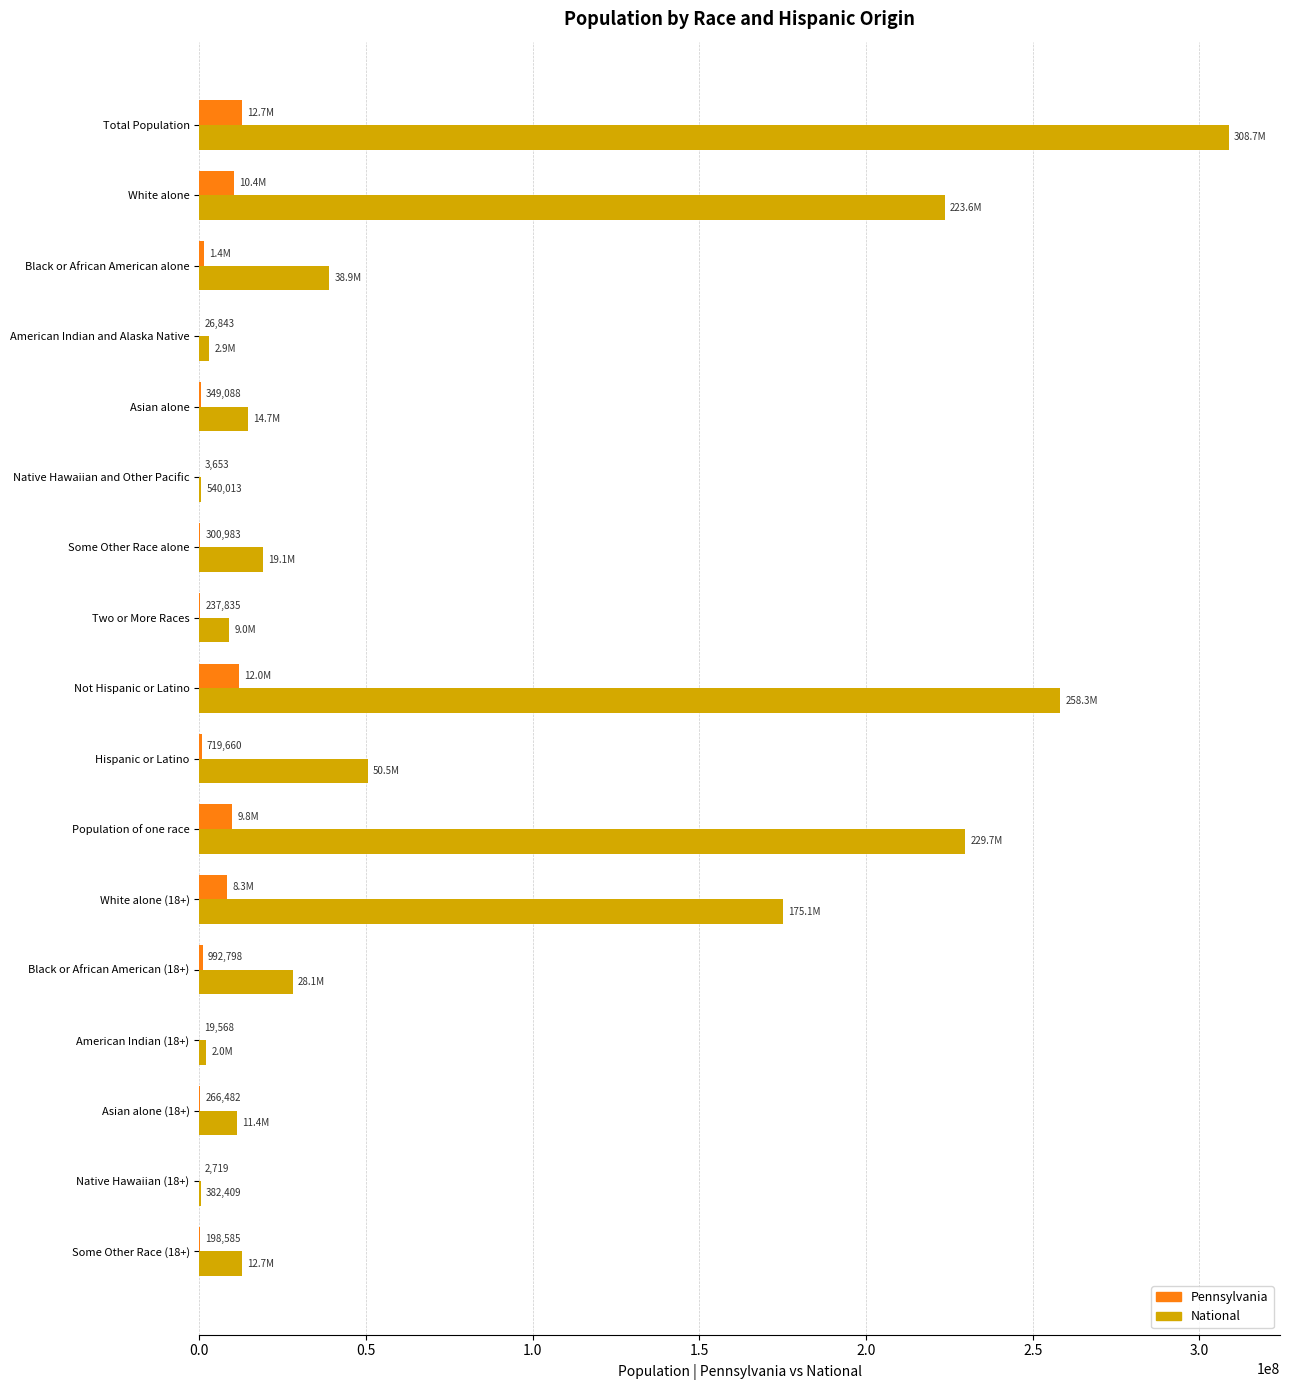

Where is National nearest to the value 154563973?

White alone (18+)